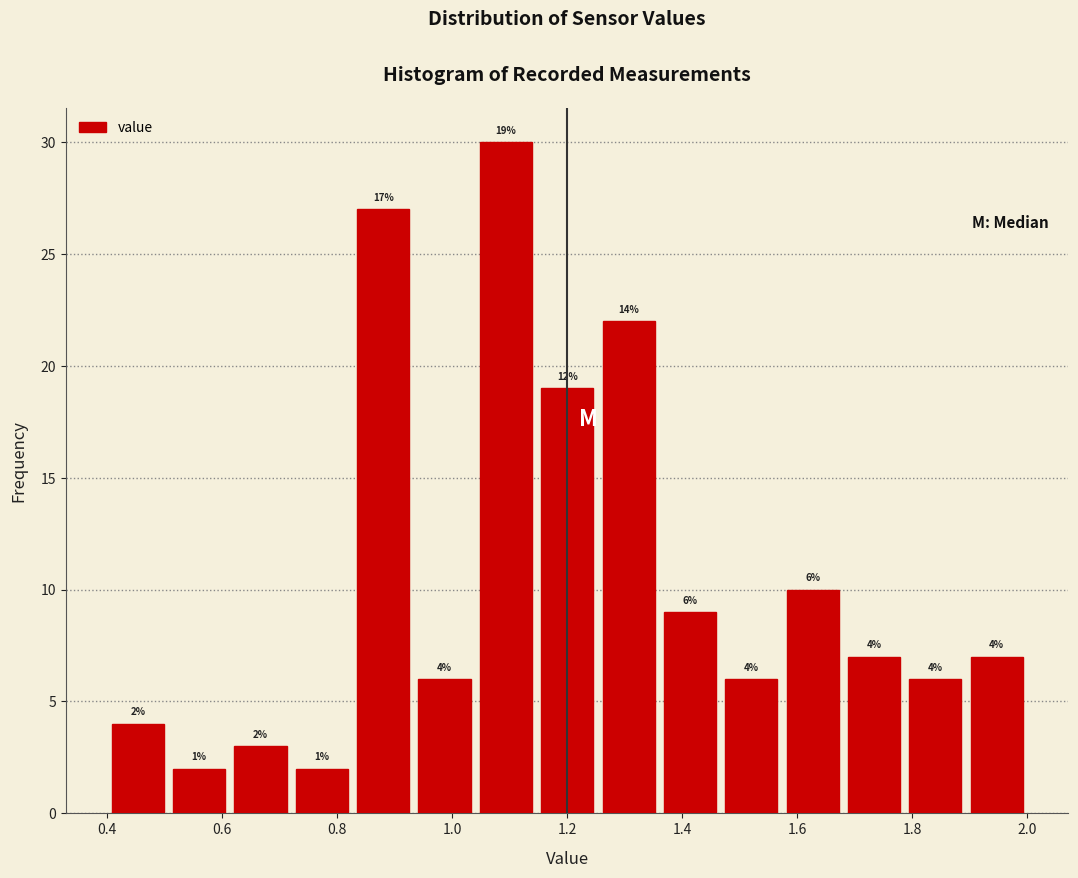

Which range on the x-axis has the tallest bar?

1.04 to 1.14